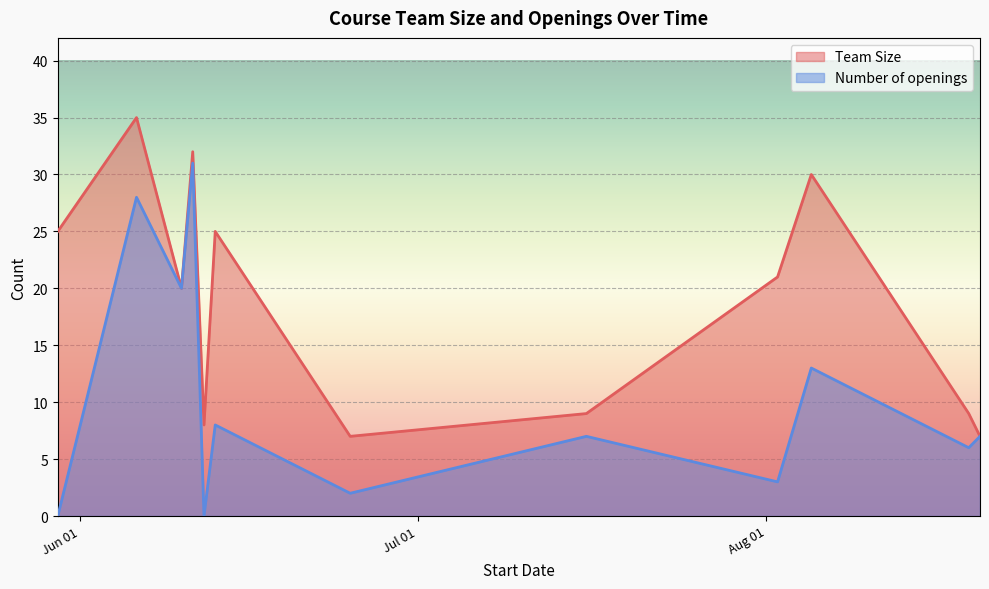

At which label does Number of openings reach its peak?

2019-06-11